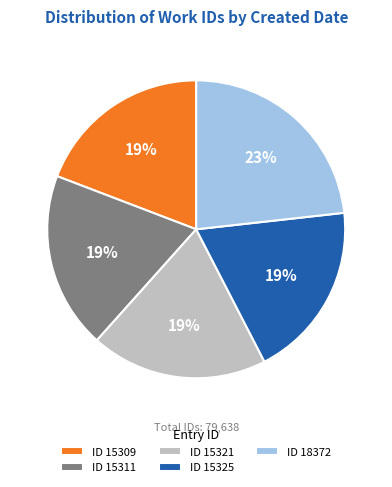

How many segments does this pie chart have?

5